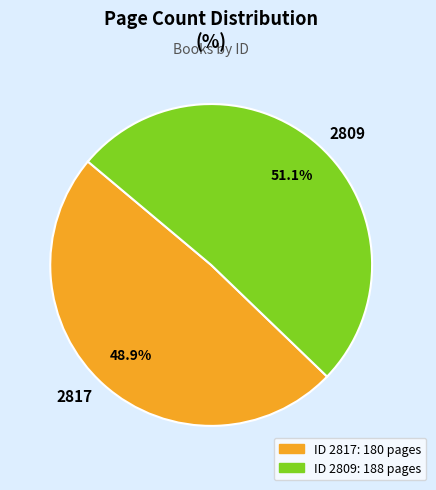

Which slice is the smallest?

2817